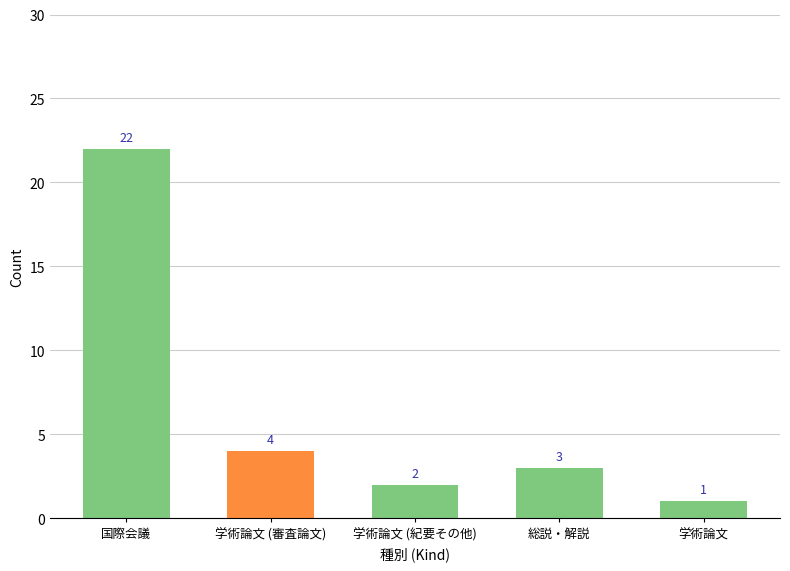

Between 国際会議 and 学術論文 (審査論文), which is larger?

国際会議